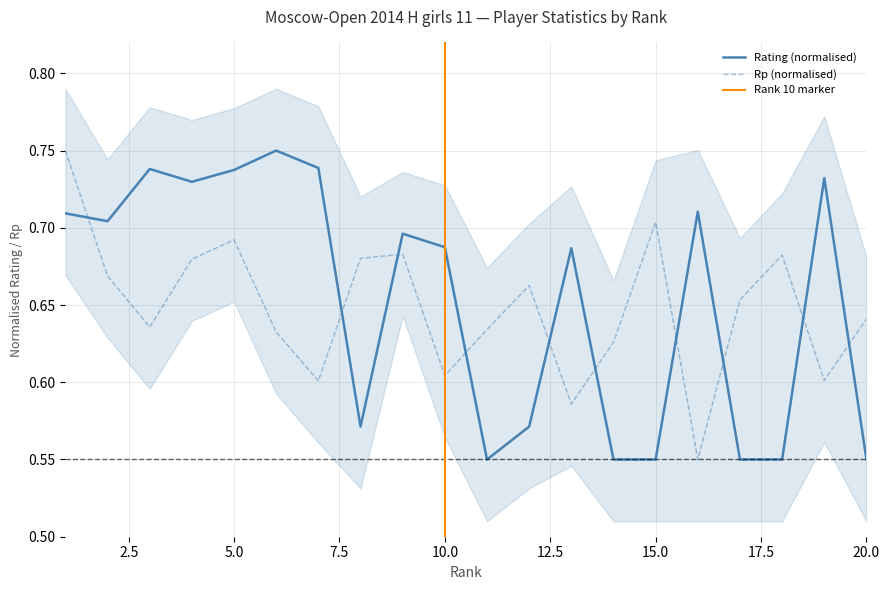

What is the total value across all series at 14?

1.2